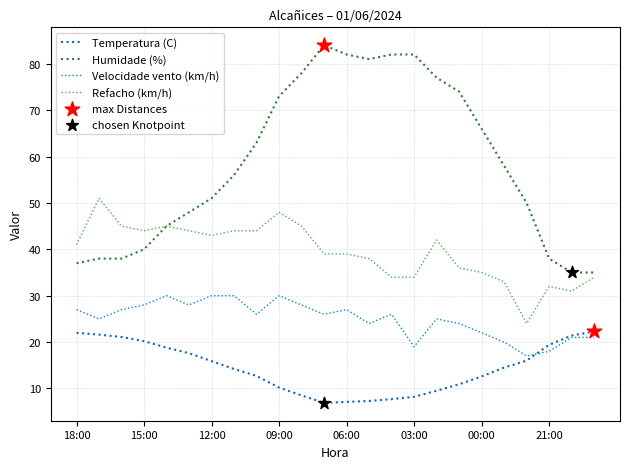

At how many categories does at least one series exceed 39?

21